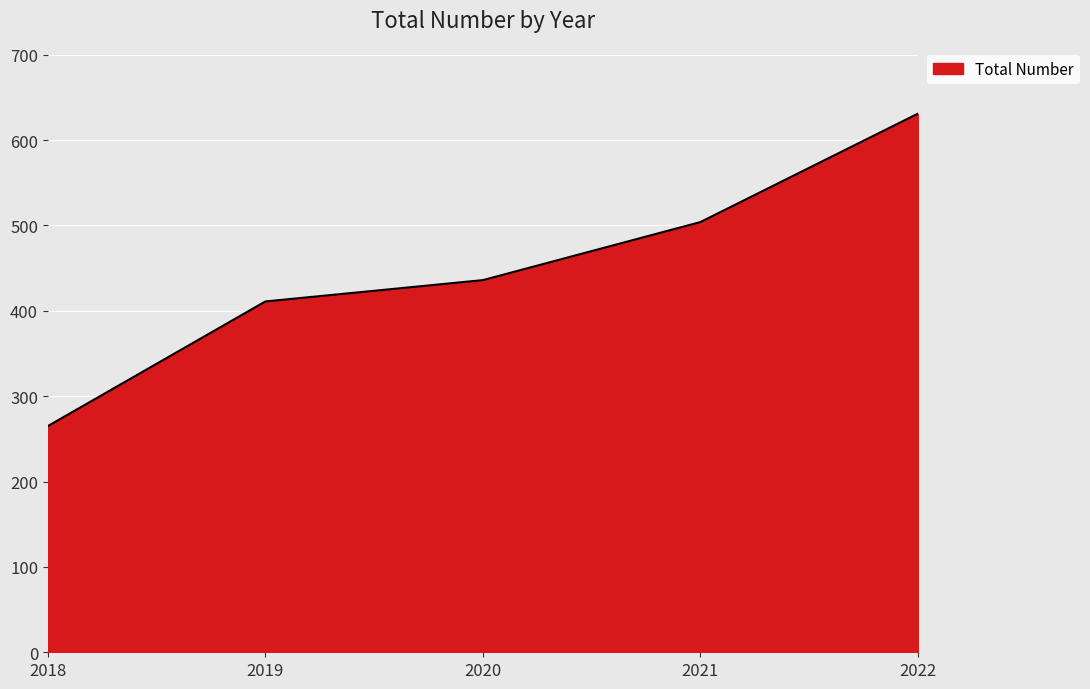

How many values are below 436?

2